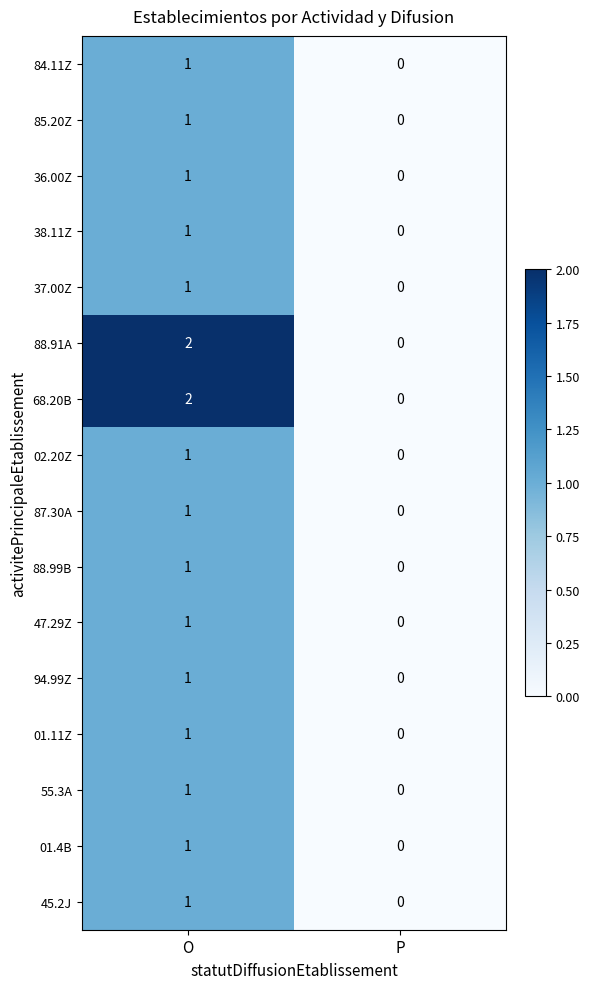

The 38.11Z series shows 1 at O. True or false?

True